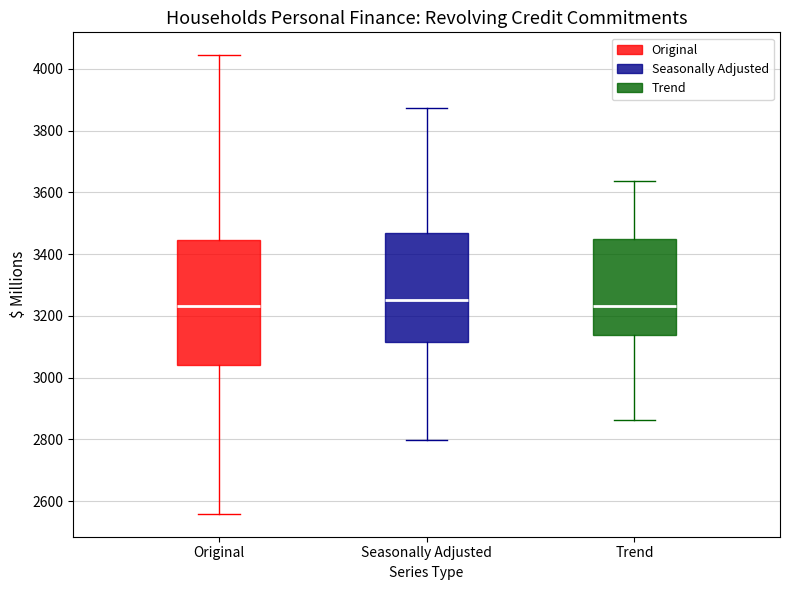

Where is the upper edge of the box for Original on the y-axis? The values are not printed on the chart, so give them approximately, as read against the axis.

3440